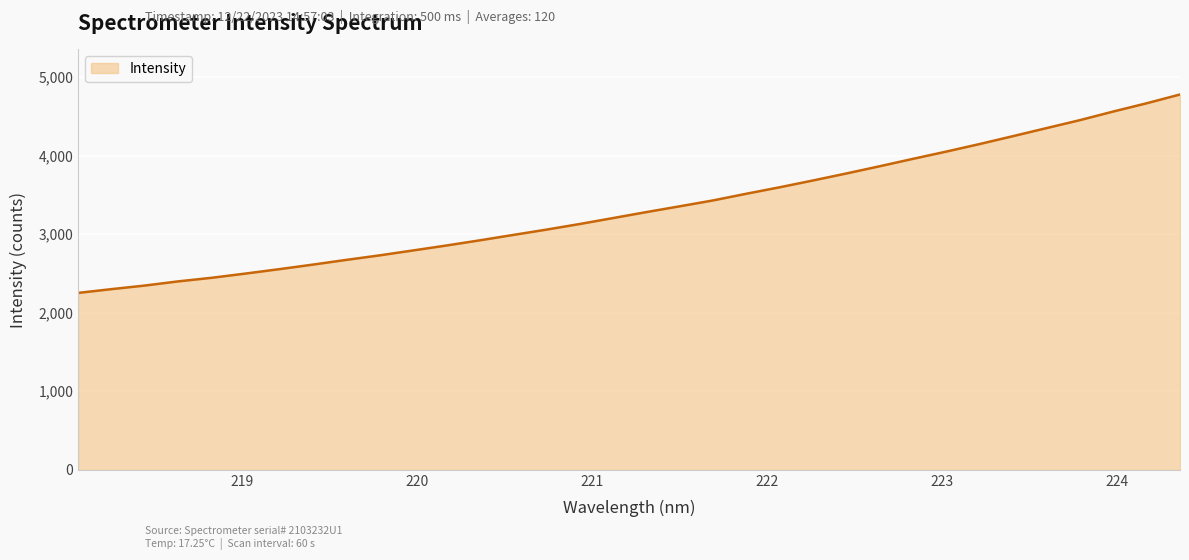

What is the smallest value displayed?

2251.9